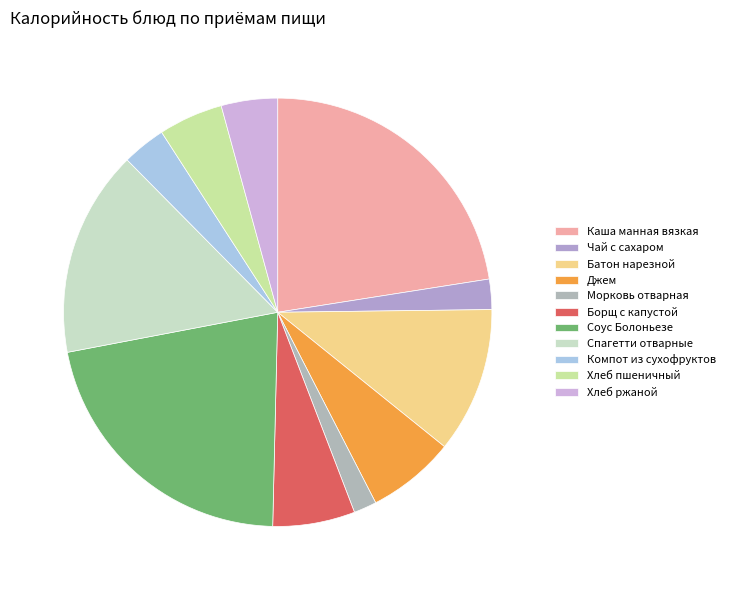

To the nearest percent, what percentage of the pie is Чай с сахаром?

2%